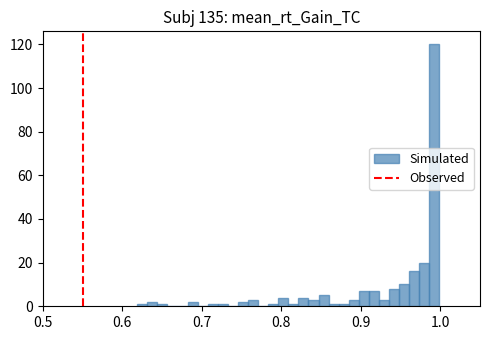

Read against the x-axis, roughly where is the centre of the tallest bar?

0.99